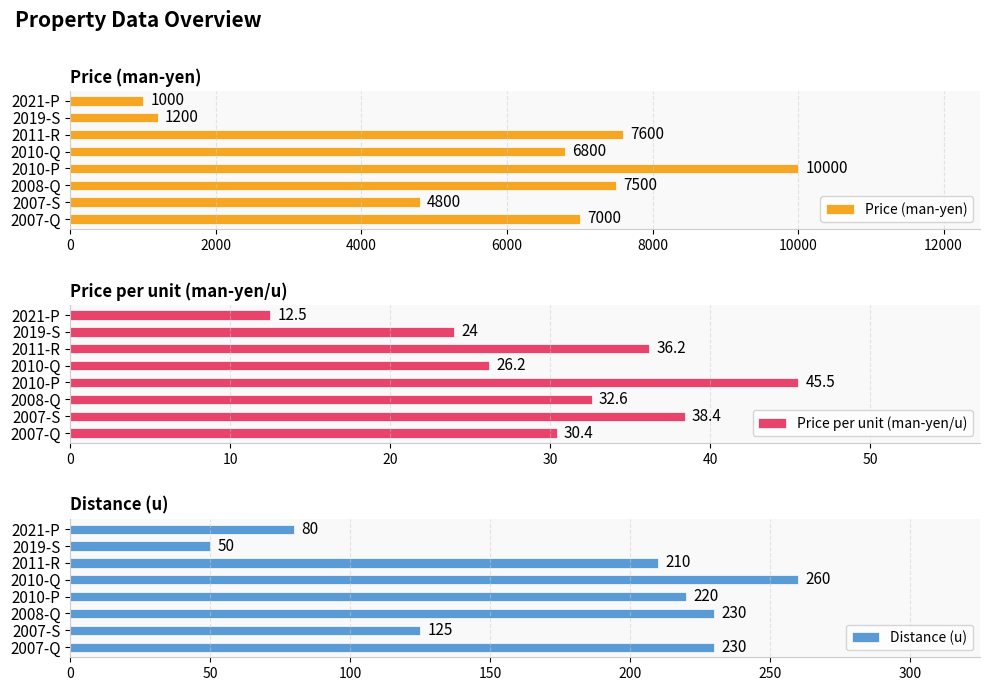

What is the sum of the Price (man-yen) values at 2021-P and 2010-Q?

7800